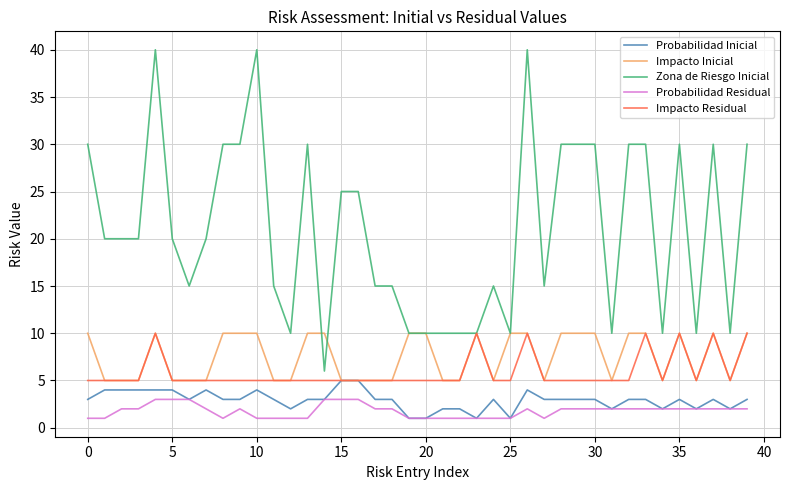

Is this an area chart (filled region under the line)?

No